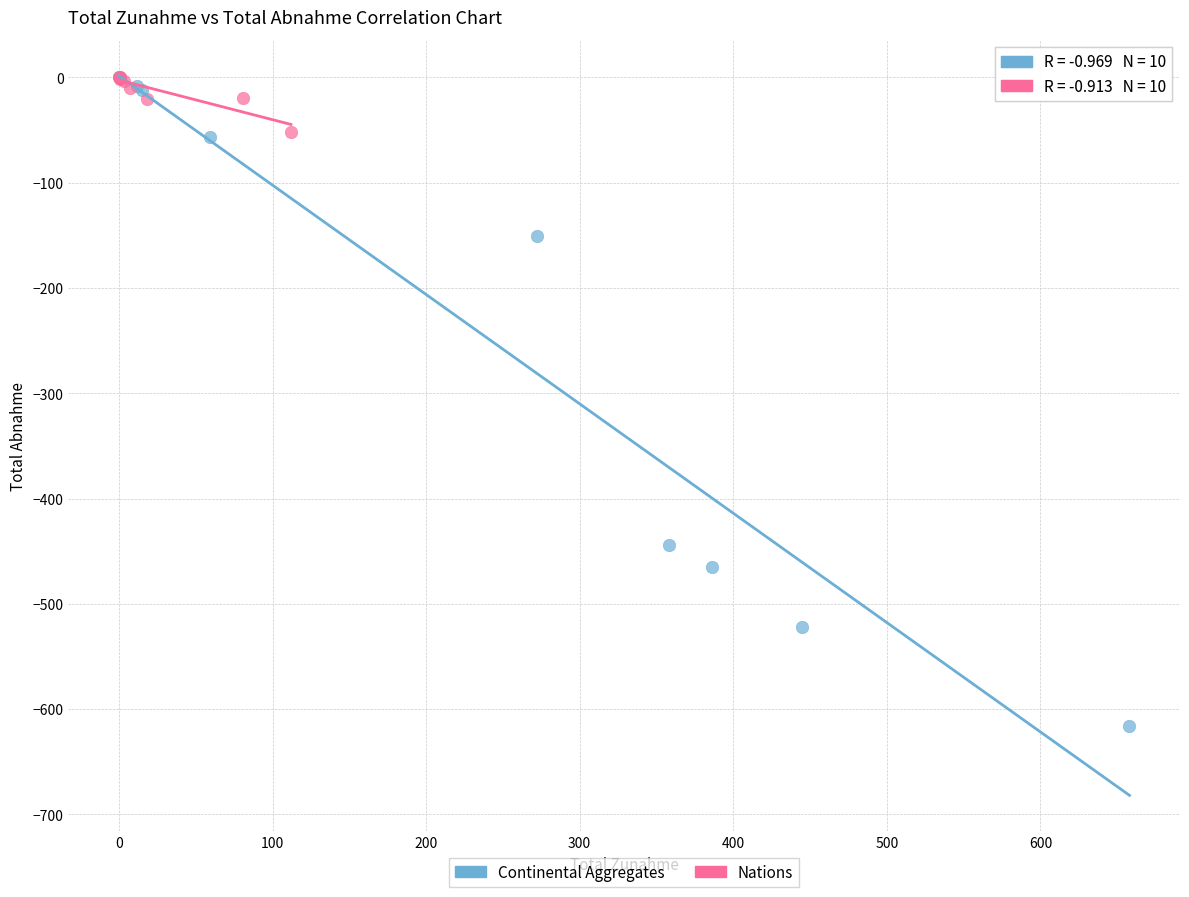

Which series has the widest spread of Y values?

Continental Aggregates